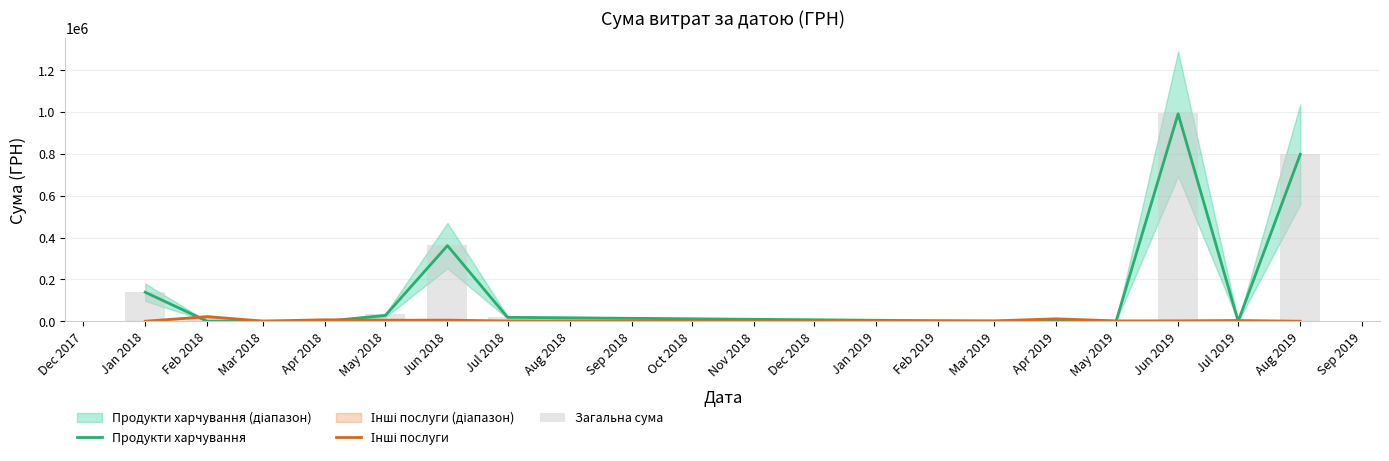

The value of Продукти харчування at Jun 2019 is 239122.0. True or false?

False